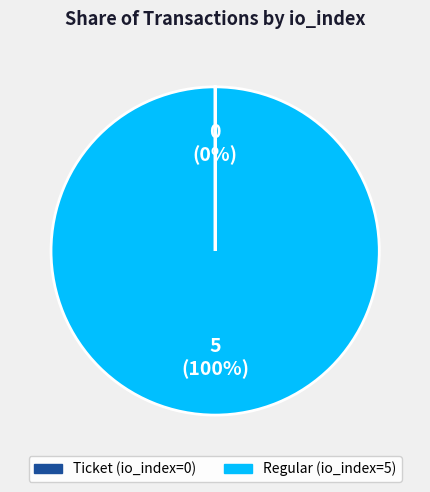

Which slice is the largest?

Regular (io_index=5)